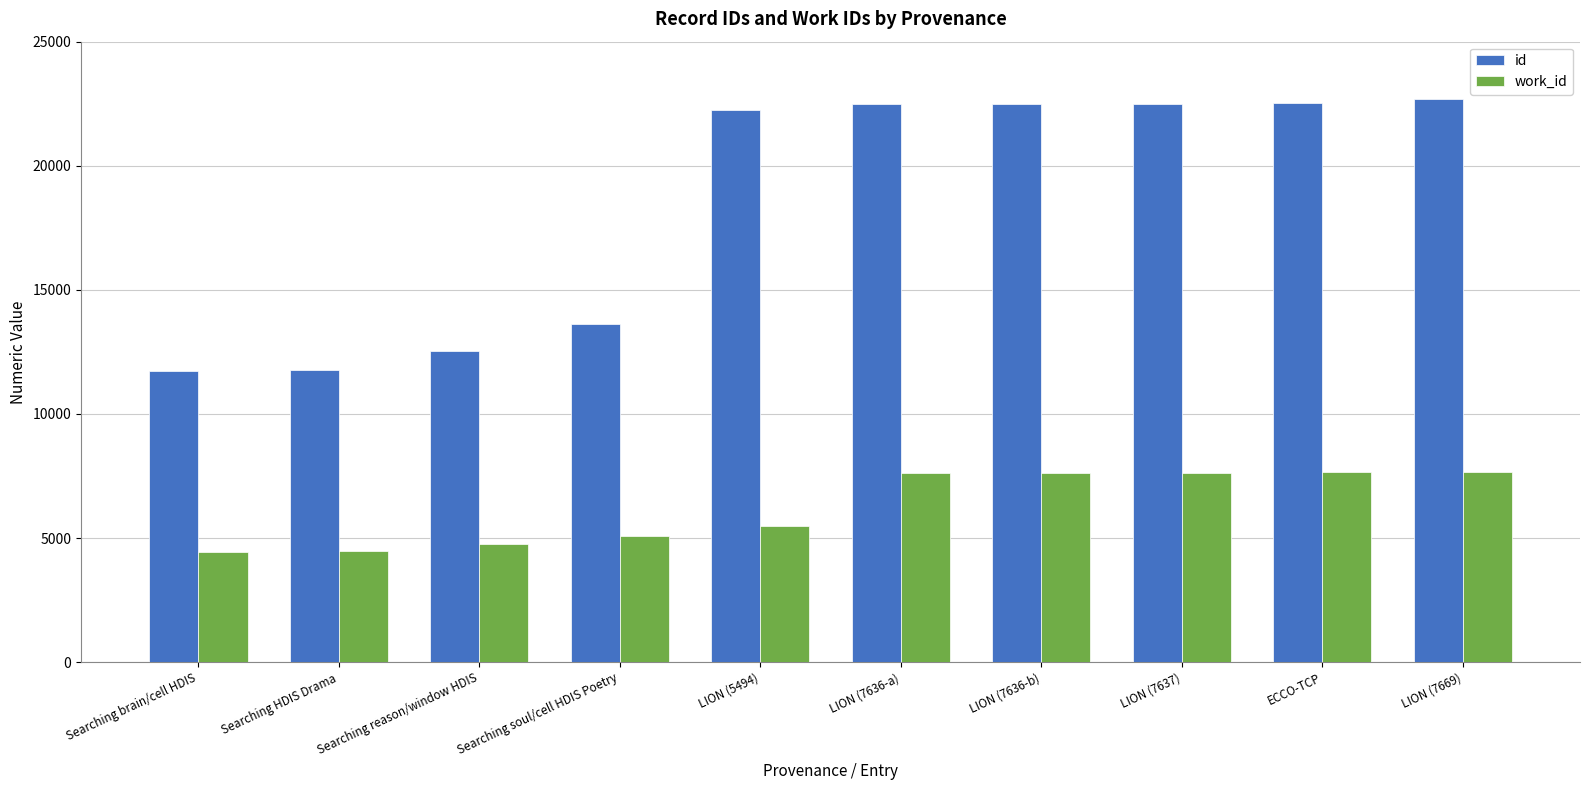

What is the difference between the maximum and minimum values in the id series?

10942